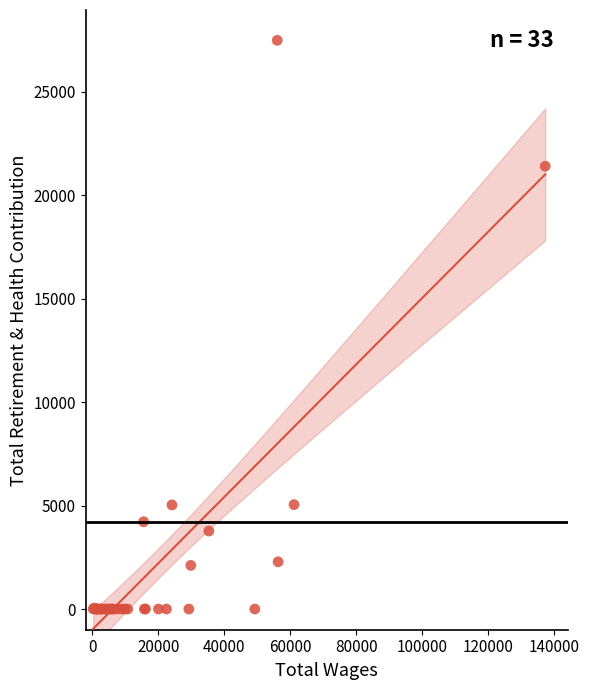

What Y value in the scatter plot is closest to 13745?

21406